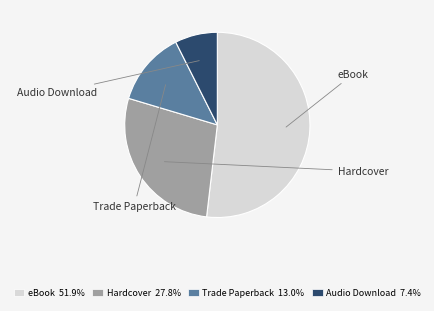

What percentage is the eBook slice, to the nearest percent?

52%